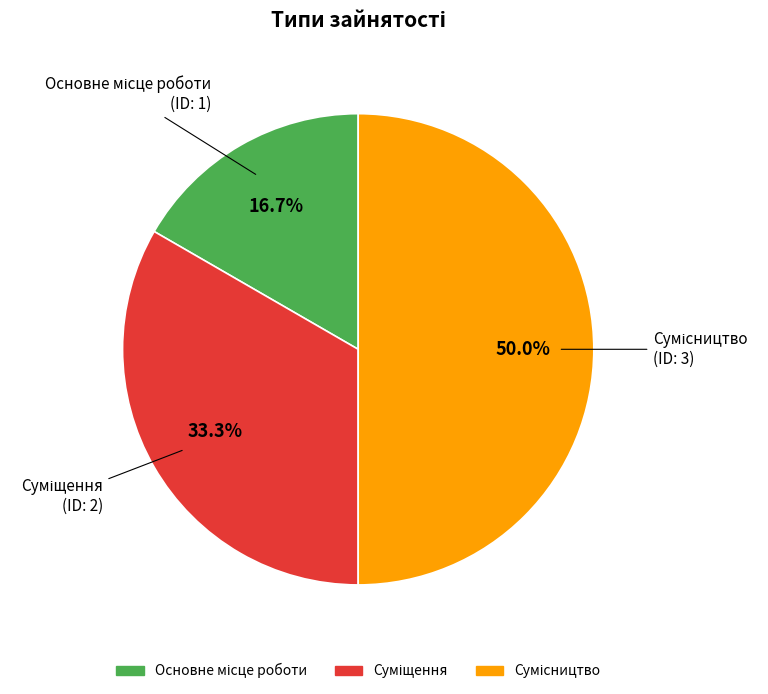

What is the largest slice in the pie chart?

Сумісництво